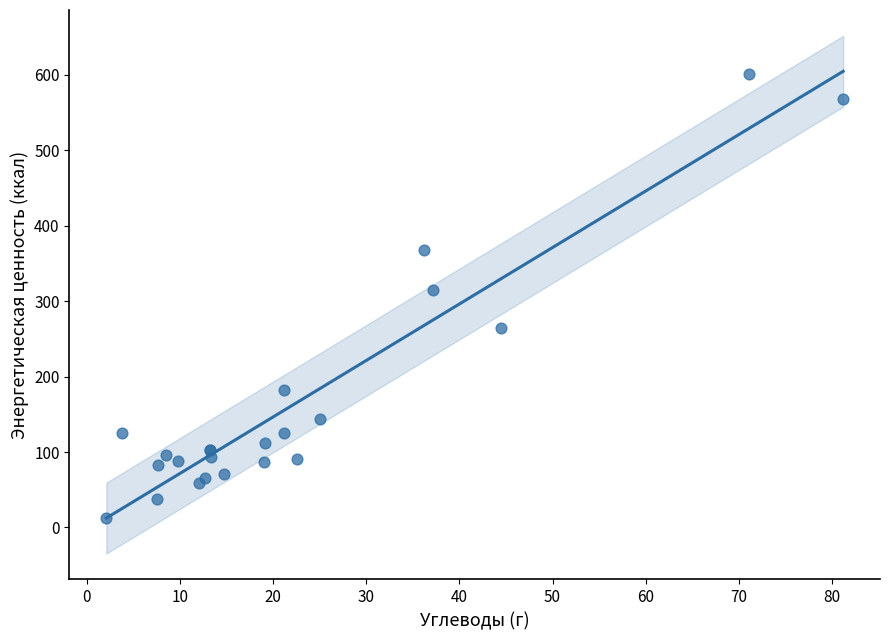

What Y value in the scatter plot is closest to 306?

315.4